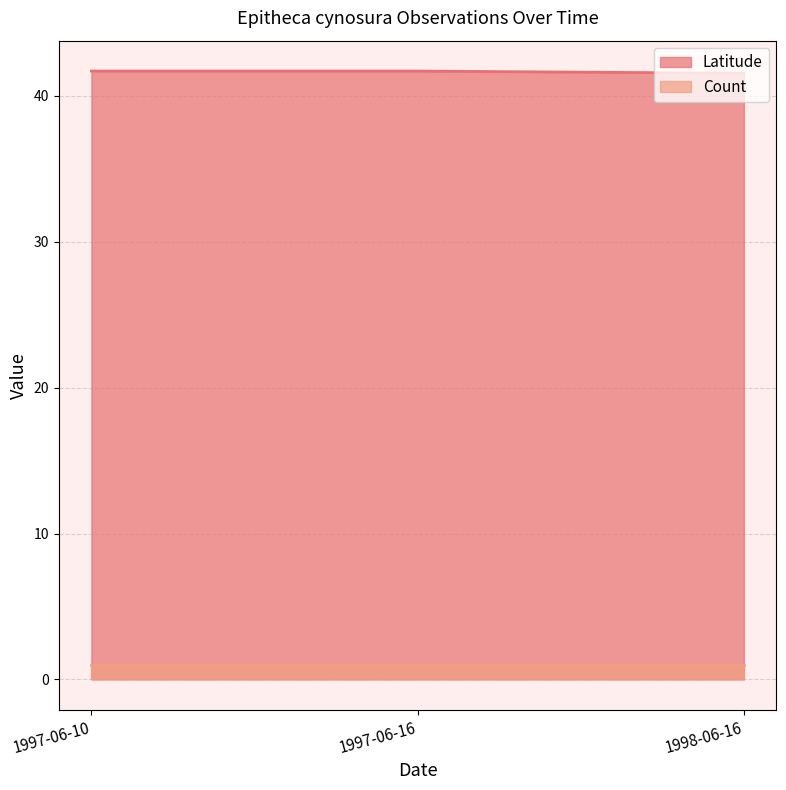

What is the difference between the maximum and minimum values?

0.1